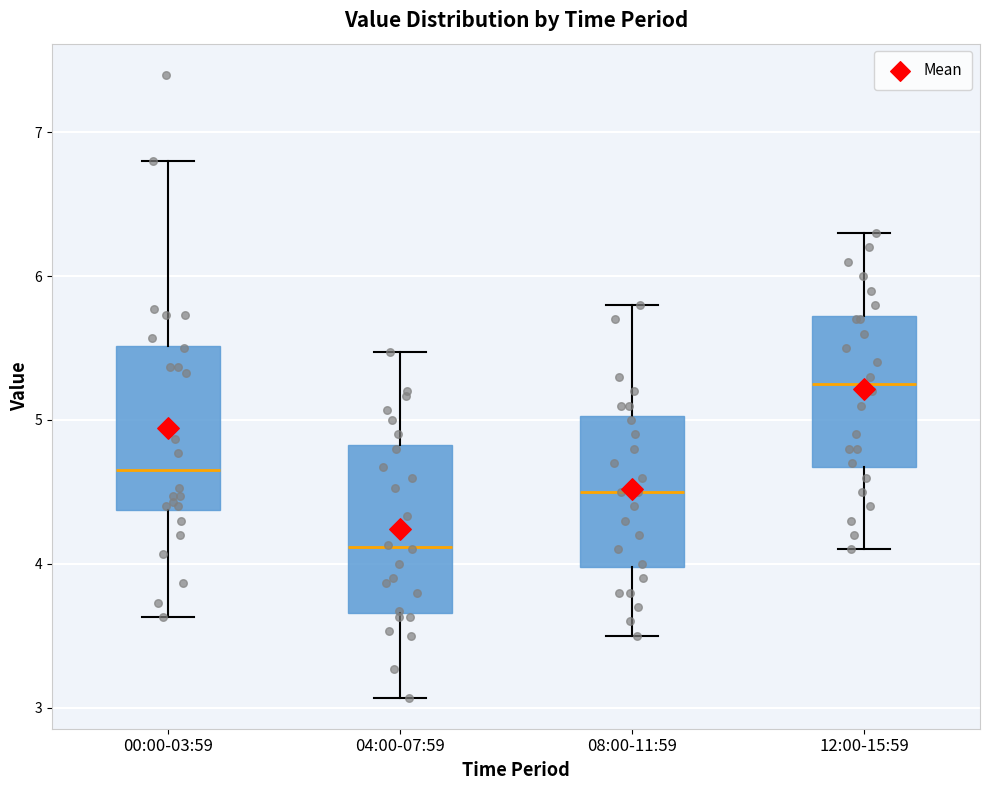

Reading left to right, read every box against the y-axis: the position of its median line, the range the box covers, and the ends of its whiskers. The values are not printed on the chart, so give them approximately, as read against the axis.

00:00-03:59: median 4.7, box 4.4 to 5.5, whiskers 3.6 to 6.8
04:00-07:59: median 4.1, box 3.7 to 4.8, whiskers 3.1 to 5.5
08:00-11:59: median 4.5, box 4.0 to 5.0, whiskers 3.5 to 5.8
12:00-15:59: median 5.3, box 4.7 to 5.7, whiskers 4.1 to 6.3